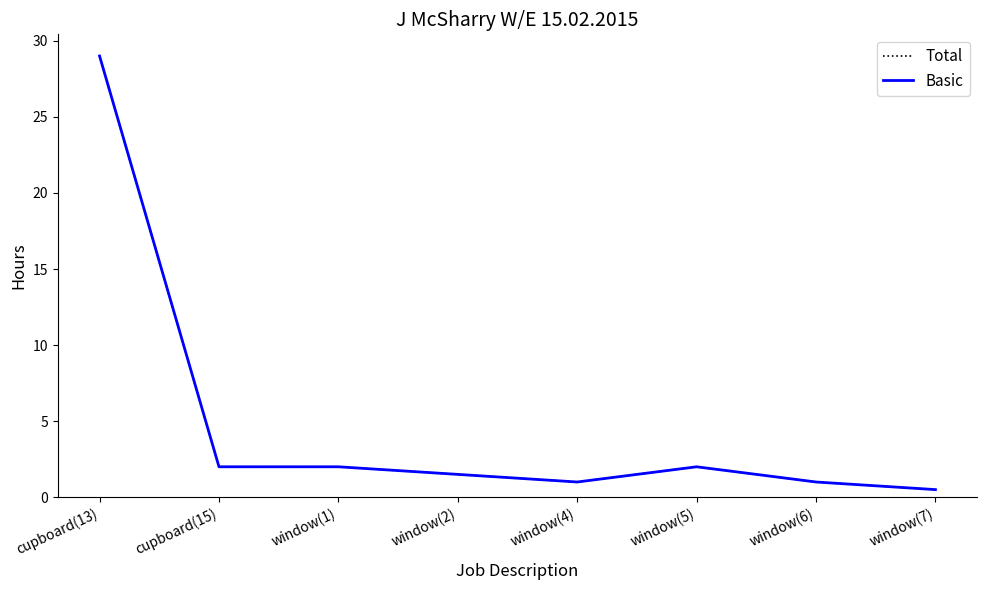

Does the chart have visible grid lines?

No